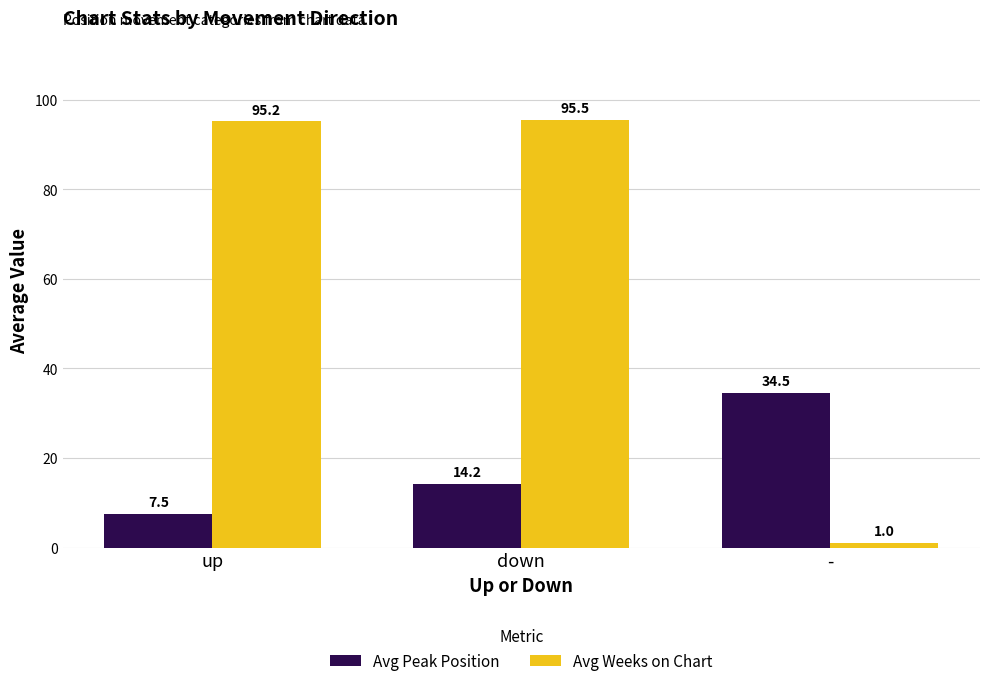

How many distinct data groups are displayed?

2